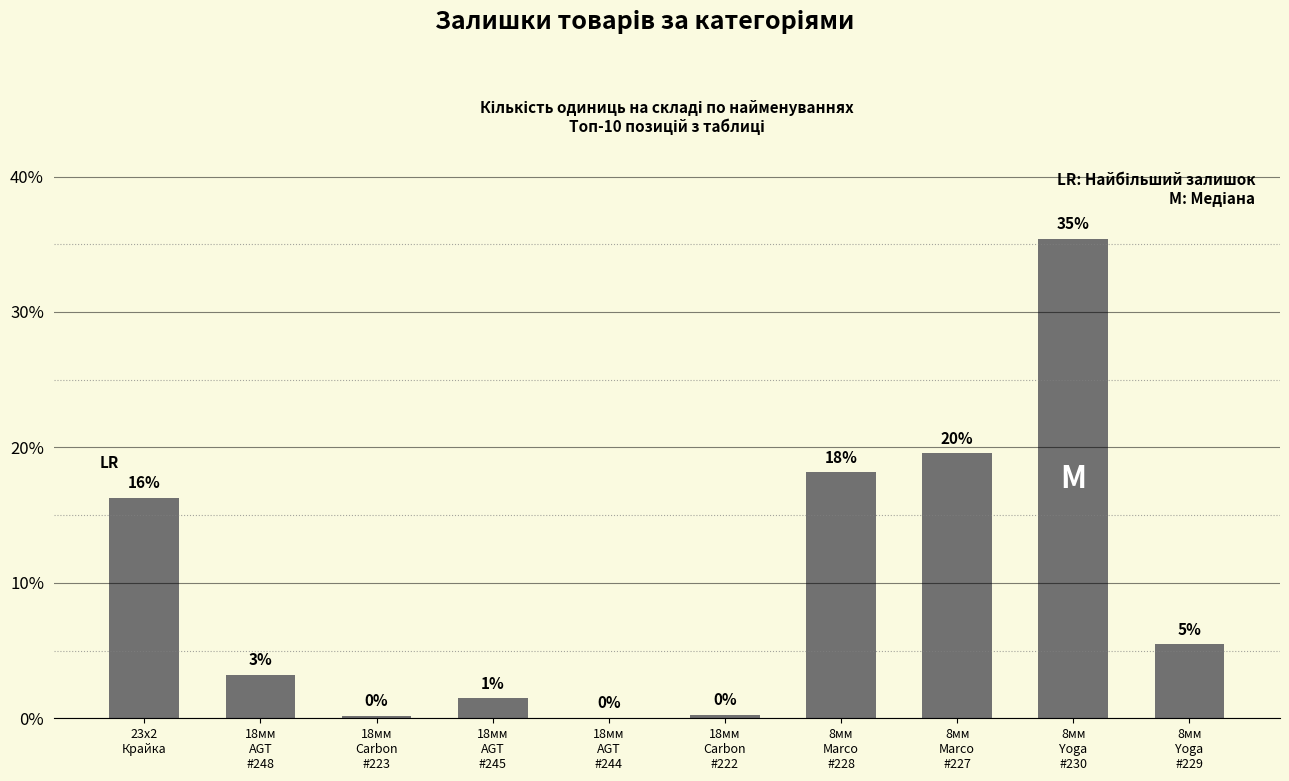

Are the bars horizontal?

No